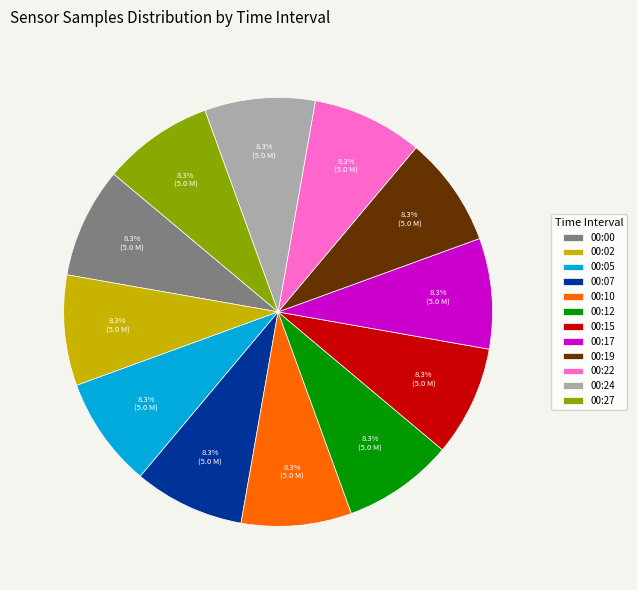

What is the ratio of the value at 00:22 to the value at 00:00?

1.0